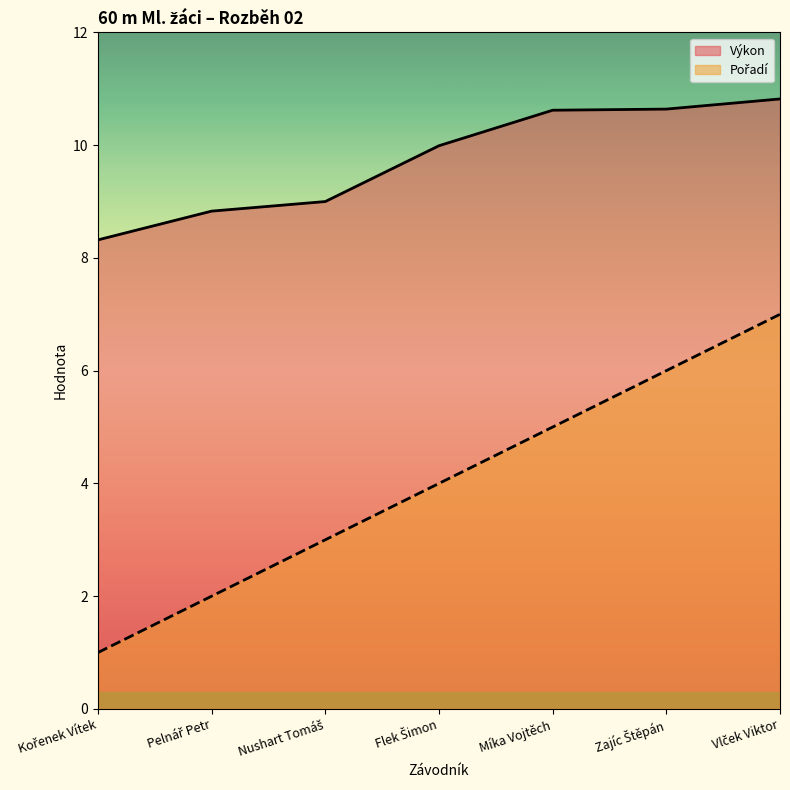

What is the sum of all Pořadí values?

28.0